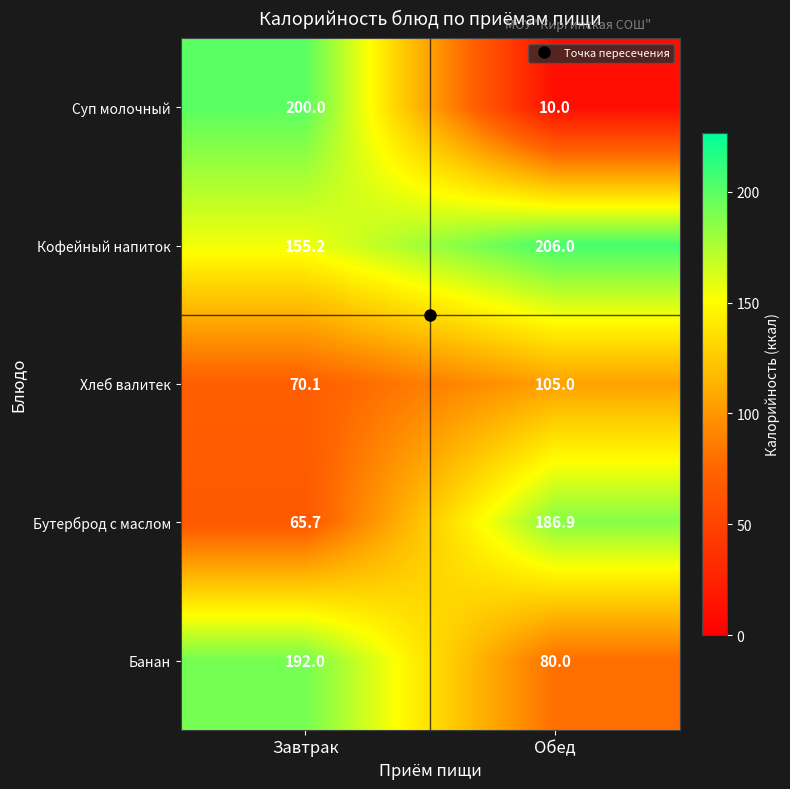

What is the difference between the Хлеб валитек values at Завтрак and Обед?

34.9